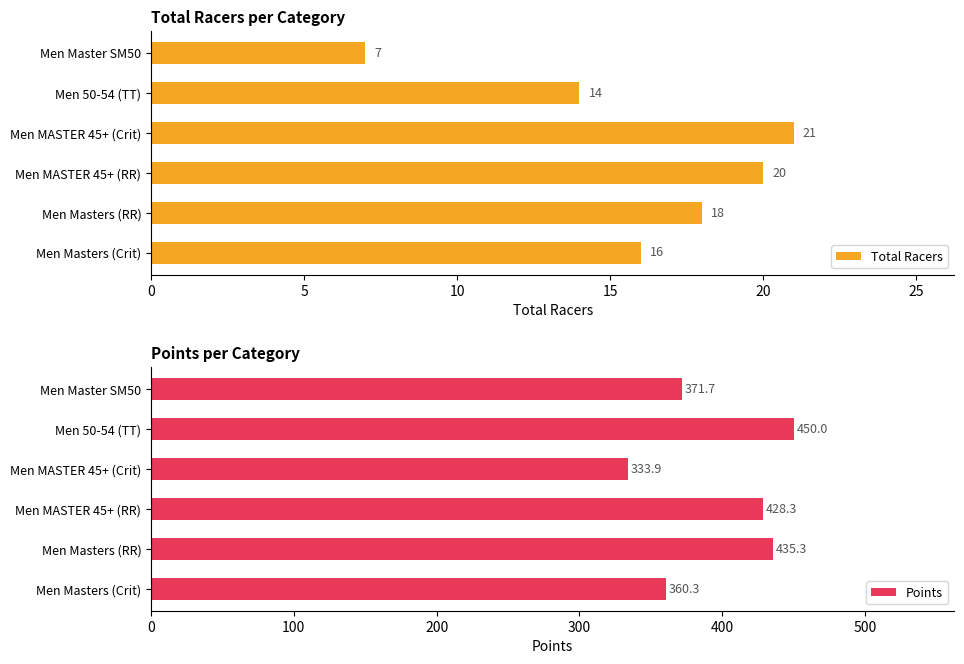

True or false: Total Racers has a value of 14 at Men 50-54 (TT).

True